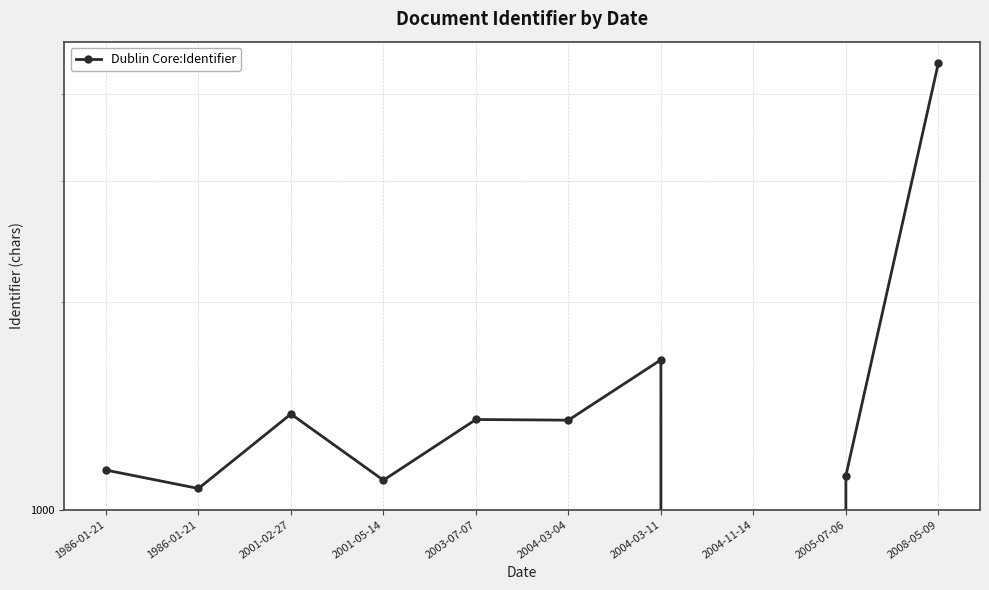

What is the value of the 9th point from the left?

1120